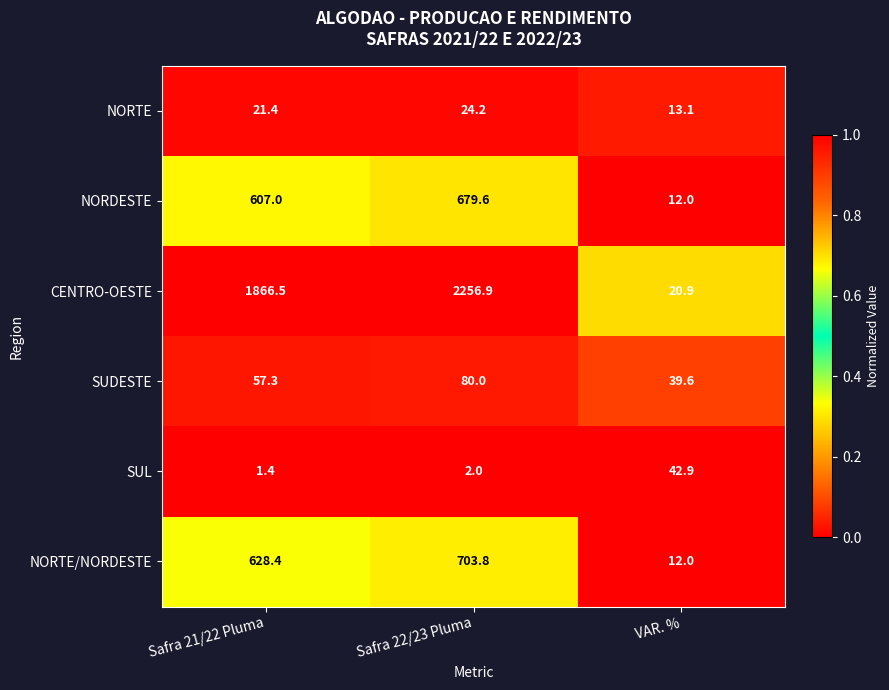

How many values in the NORTE series are below 21?

1